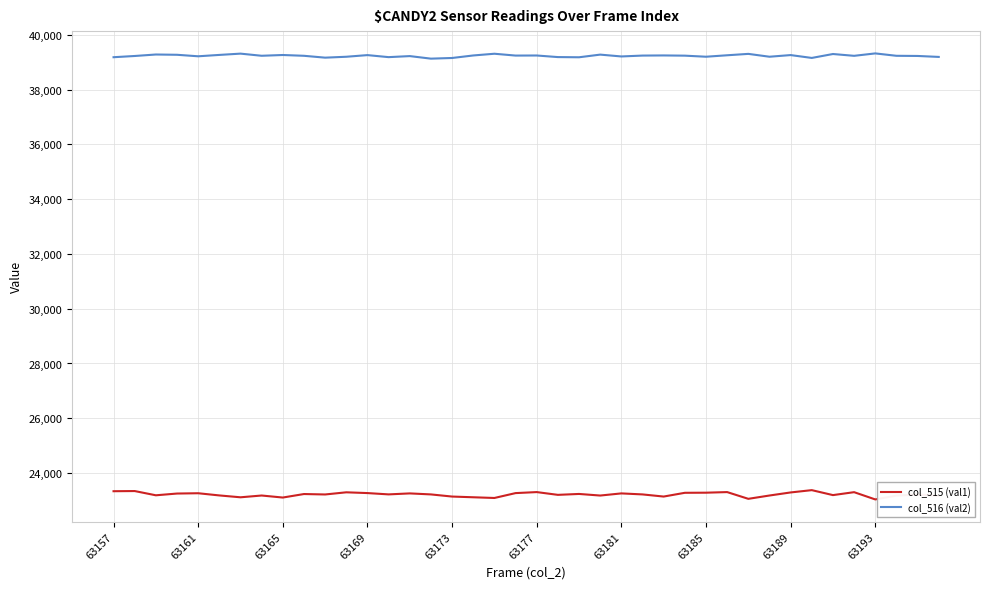

What is the sum of all col_515 (val1) values?

928711